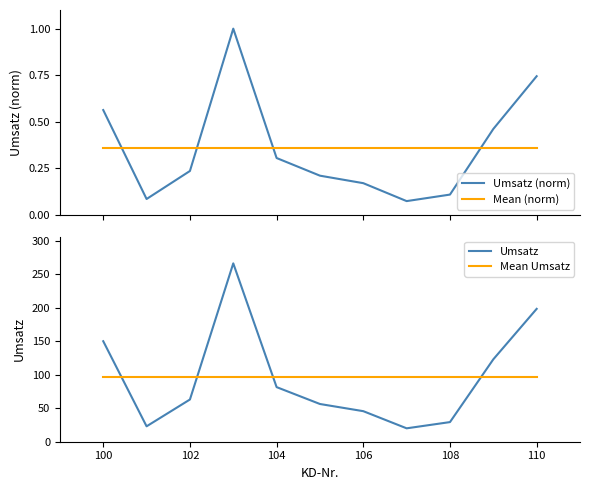

Which series ends up on top after the final intersection of Mean (norm) and Umsatz (norm)?

Umsatz (norm)